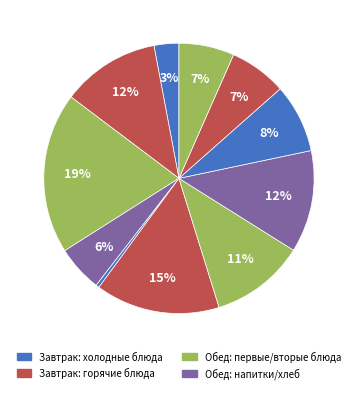

How many segments does this pie chart have?

11